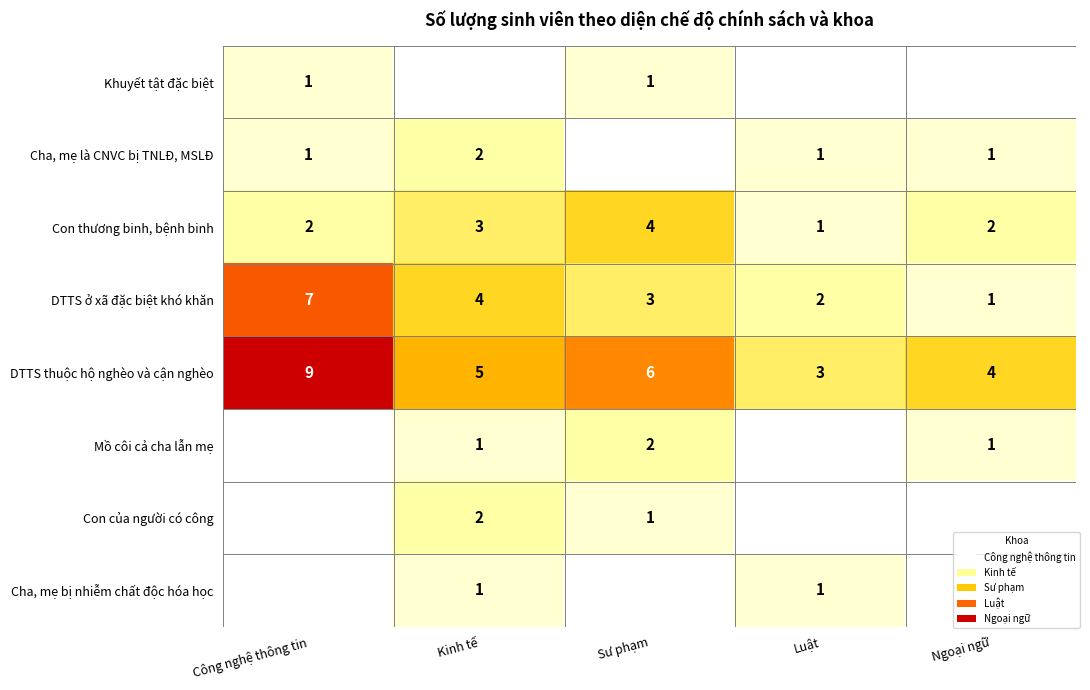

What is the spread (max minus min) of values at Ngoại ngữ?

4